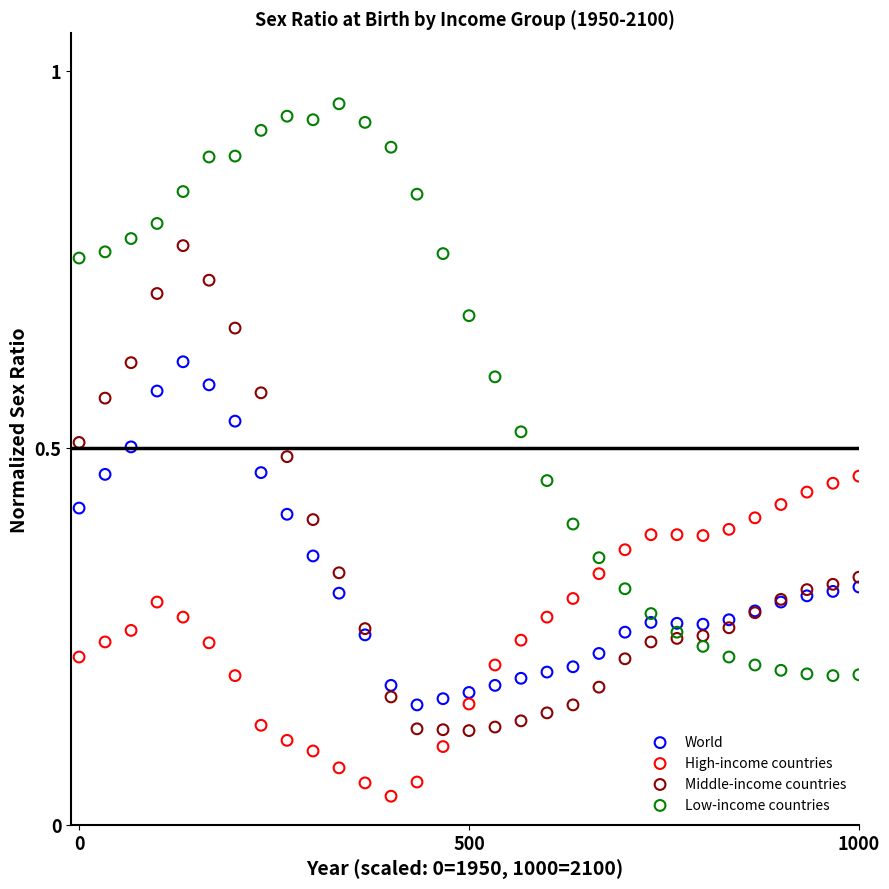

What are all the series names shown in the legend?

World, High-income countries, Middle-income countries, Low-income countries